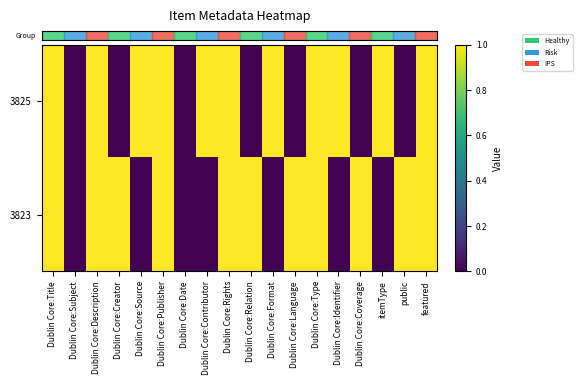

At which category does the chart reach its minimum across all series?

Dublin Core:Subject